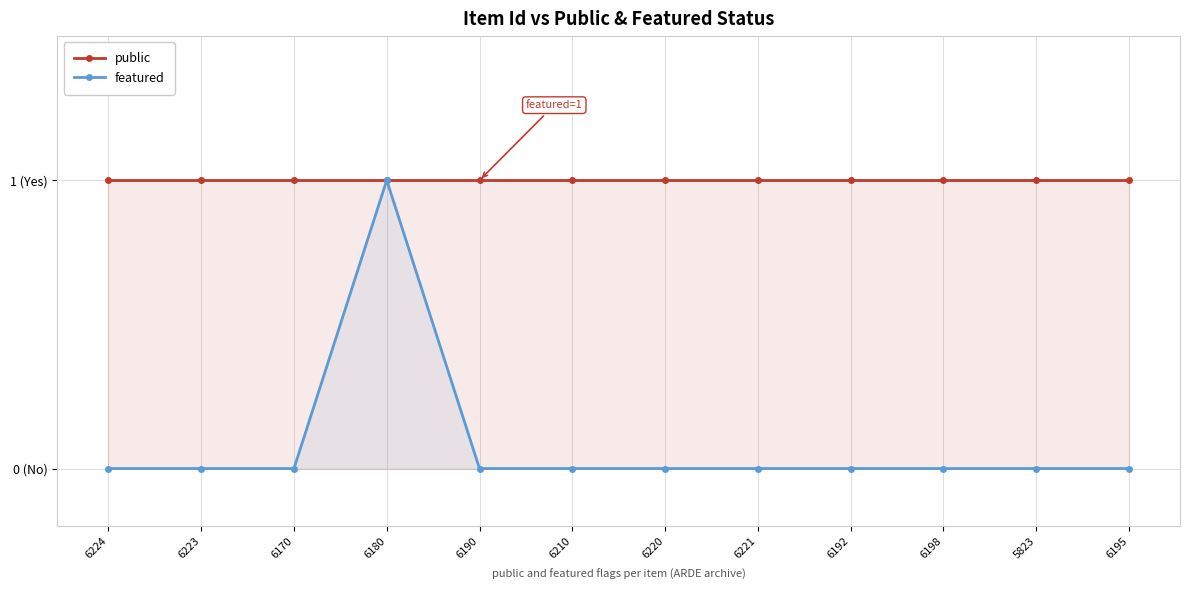

At which category is the sum across all series the highest?

6180